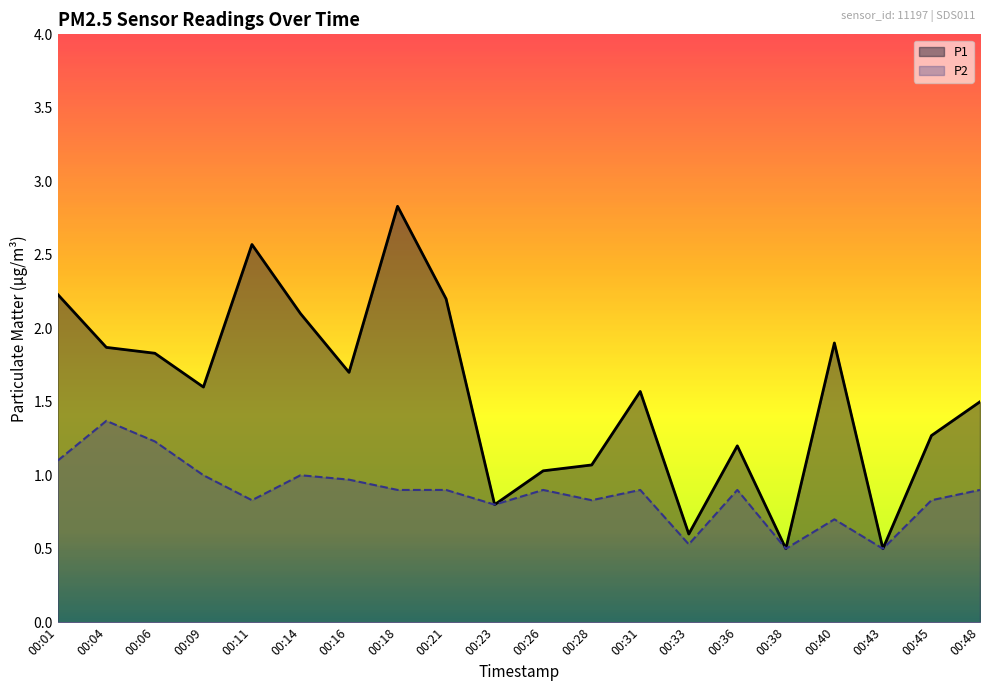

What is the difference between the second highest and minimum values in the P1 series?

2.1